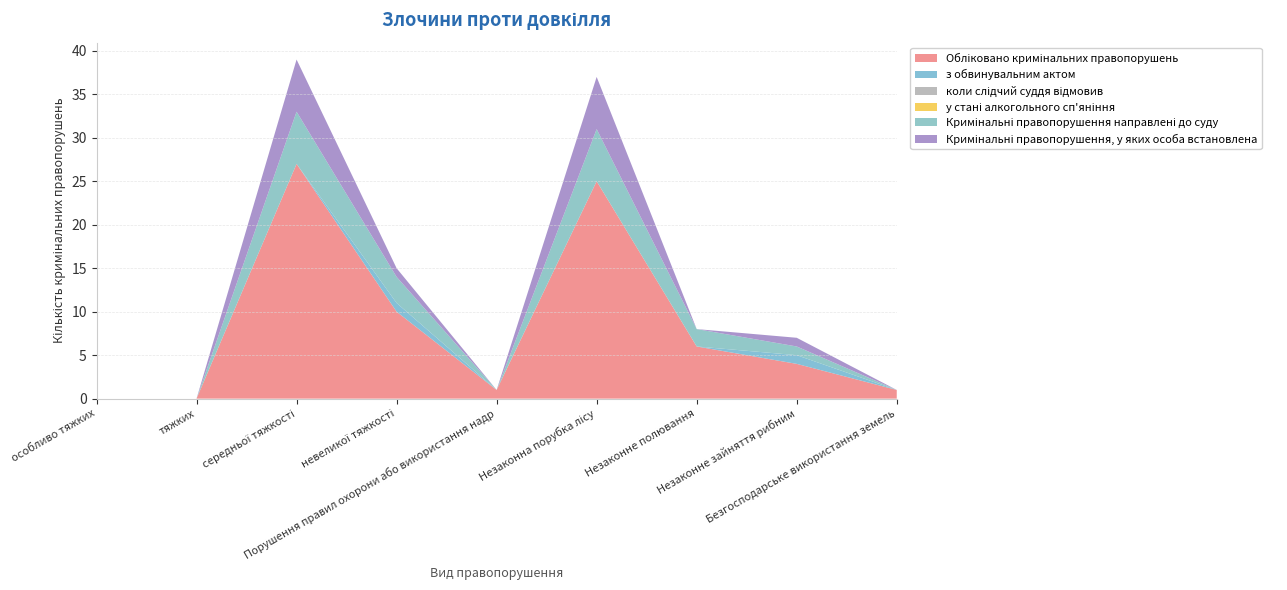

Reading left to right, transcribe all the data shown in this chart.

Обліковано кримінальних правопорушень: особливо тяжких=0	тяжких=0	середньої тяжкості=27	невеликої тяжкості=10	Порушення правил охорони або використання надр=1	Незаконна порубка лісу=25	Незаконне полювання=6	Незаконне зайняття рибним=4	Безгосподарське використання земель=1
з обвинувальним актом: особливо тяжких=0	тяжких=0	середньої тяжкості=0	невеликої тяжкості=1	Порушення правил охорони або використання надр=0	Незаконна порубка лісу=0	Незаконне полювання=0	Незаконне зайняття рибним=1	Безгосподарське використання земель=0
коли слідчий суддя відмовив: особливо тяжких=0	тяжких=0	середньої тяжкості=0	невеликої тяжкості=0	Порушення правил охорони або використання надр=0	Незаконна порубка лісу=0	Незаконне полювання=0	Незаконне зайняття рибним=0	Безгосподарське використання земель=0
у стані алкогольного сп'яніння: особливо тяжких=0	тяжких=0	середньої тяжкості=0	невеликої тяжкості=0	Порушення правил охорони або використання надр=0	Незаконна порубка лісу=0	Незаконне полювання=0	Незаконне зайняття рибним=0	Безгосподарське використання земель=0
Кримінальні правопорушення направлені до суду: особливо тяжких=0	тяжких=0	середньої тяжкості=6	невеликої тяжкості=3	Порушення правил охорони або використання надр=0	Незаконна порубка лісу=6	Незаконне полювання=2	Незаконне зайняття рибним=1	Безгосподарське використання земель=0
Кримінальні правопорушення, у яких особа встановлена: особливо тяжких=0	тяжких=0	середньої тяжкості=6	невеликої тяжкості=1	Порушення правил охорони або використання надр=0	Незаконна порубка лісу=6	Незаконне полювання=0	Незаконне зайняття рибним=1	Безгосподарське використання земель=0